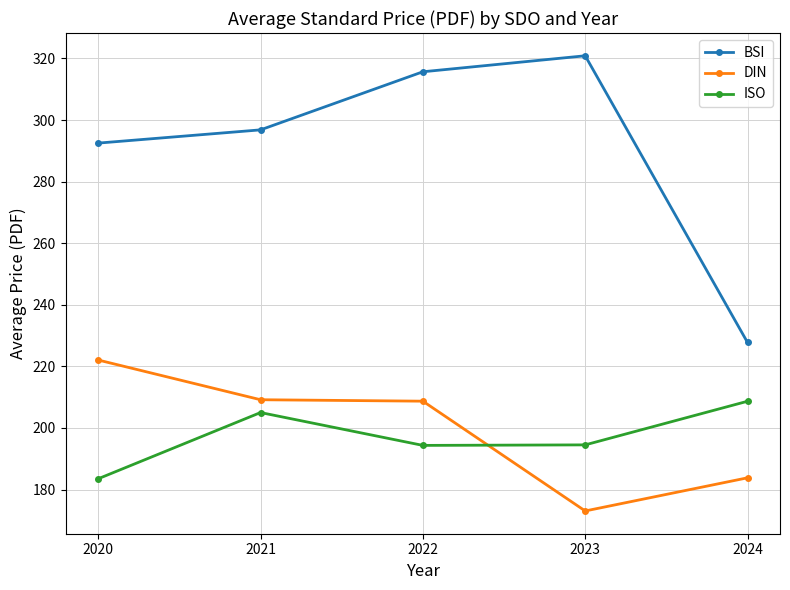

Is the value of DIN at 2023 greater than the value of ISO at 2021?

No